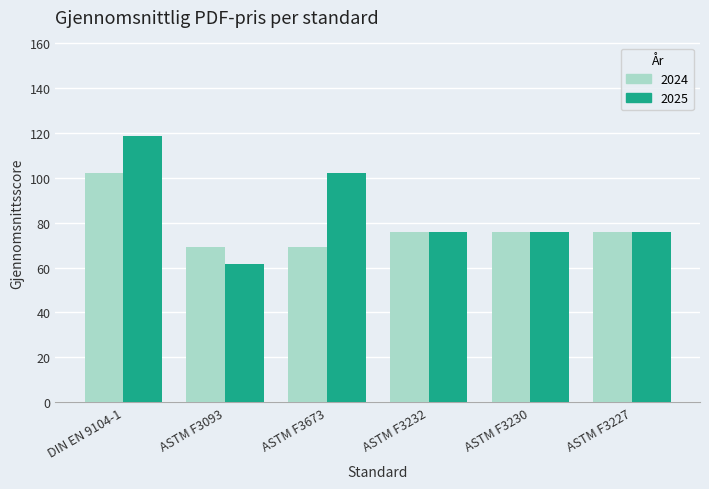

List the series in order of their peak value, highest first.

2025, 2024